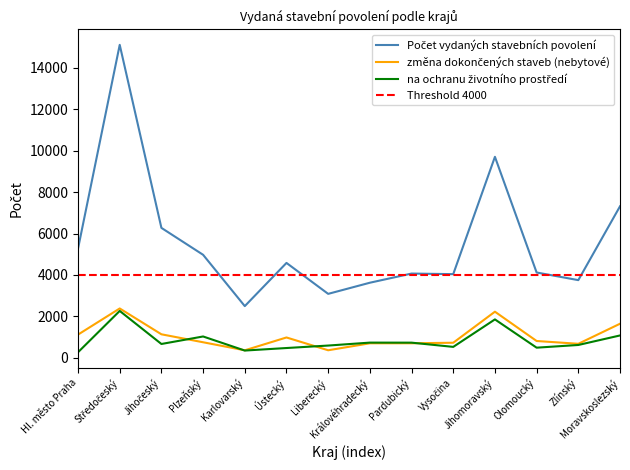

Reading left to right, list all the values displayed in this chart.

Počet vydaných stavebních povolení: Hl. město Praha=5273	Středočeský=15098	Jihočeský=6271	Plzeňský=4973	Karlovarský=2498	Ústecký=4581	Liberecký=3089	Královéhradecký=3626	Pardubický=4068	Vysočina=4040	Jihomoravský=9698	Olomoucký=4119	Zlínský=3751	Moravskoslezský=7311
změna dokončených staveb (nebytové): Hl. město Praha=1124	Středočeský=2385	Jihočeský=1139	Plzeňský=755	Karlovarský=367	Ústecký=986	Liberecký=369	Královéhradecký=705	Pardubický=706	Vysočina=732	Jihomoravský=2229	Olomoucký=816	Zlínský=681	Moravskoslezský=1648
na ochranu životního prostředí: Hl. město Praha=273	Středočeský=2266	Jihočeský=672	Plzeňský=1034	Karlovarský=355	Ústecký=477	Liberecký=596	Královéhradecký=738	Pardubický=736	Vysočina=532	Jihomoravský=1857	Olomoucký=494	Zlínský=624	Moravskoslezský=1083